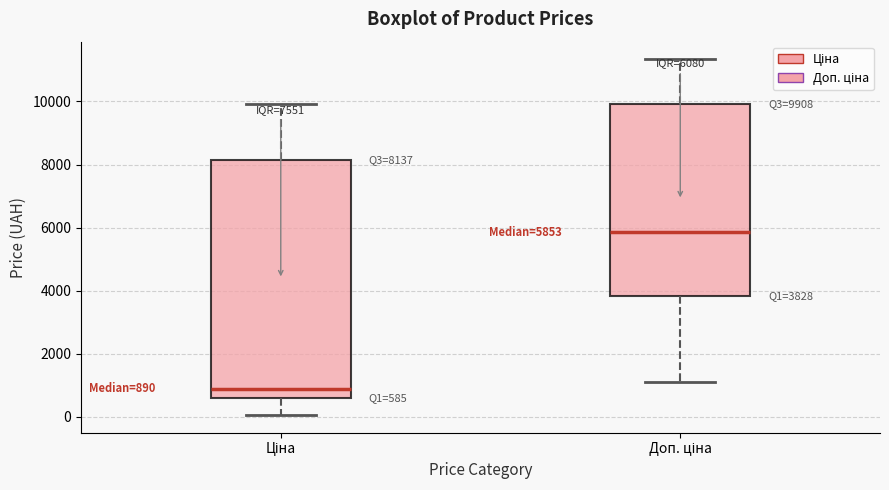

Which box's median line is the highest?

Доп. ціна